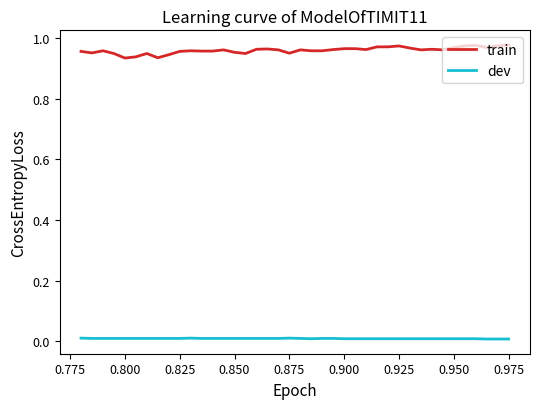

Which series has the largest total across all categories?

train